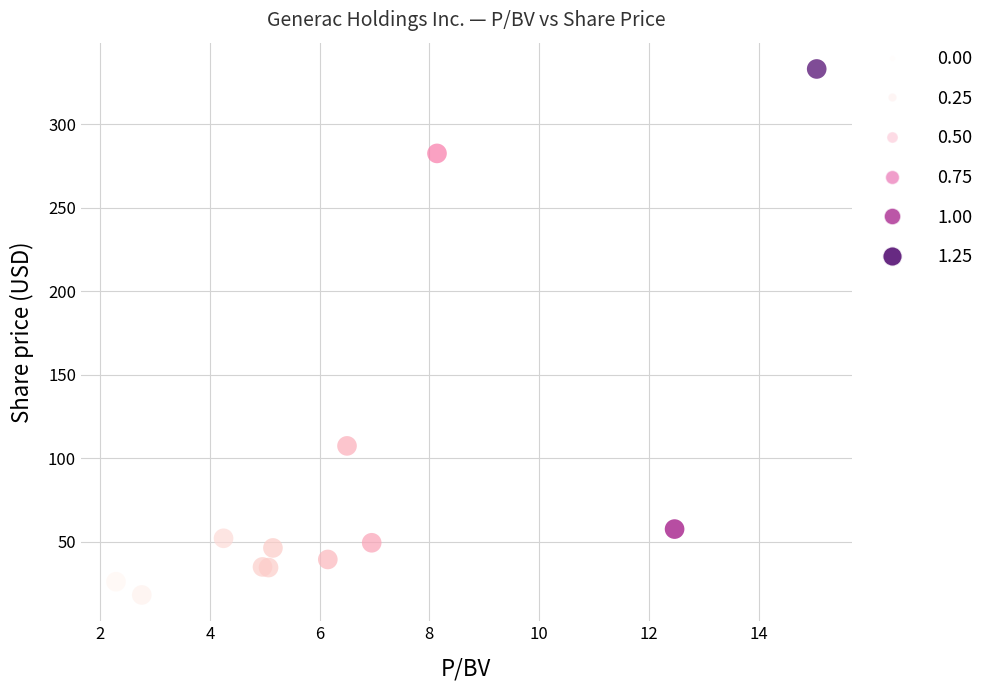

What Y value in the scatter plot is closest to 175?

107.3